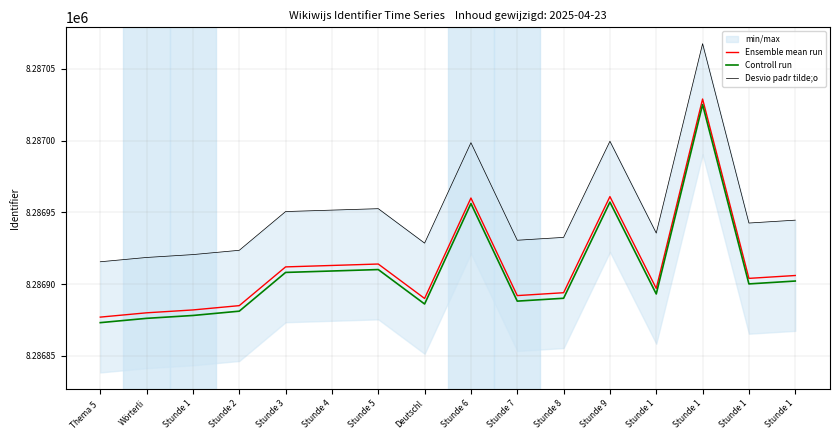

At which label does Ensemble mean run reach its minimum?

Thema 5 